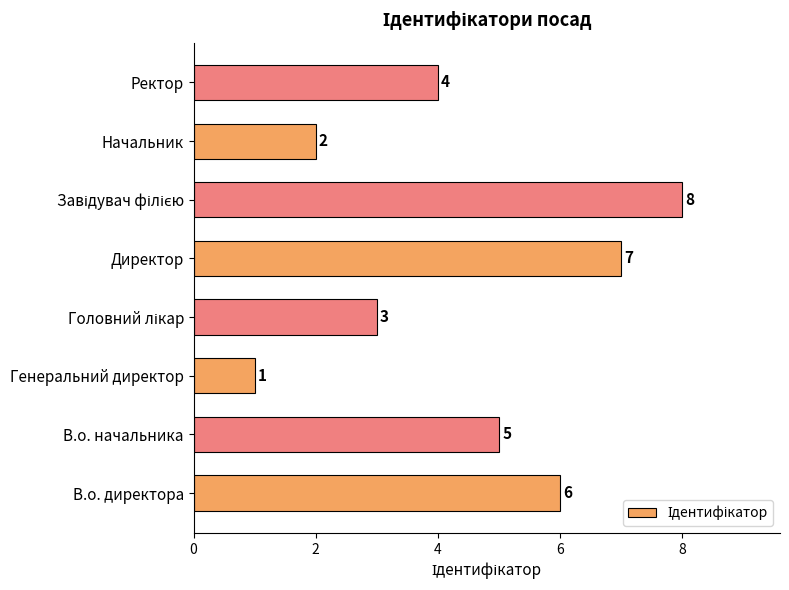

What is the difference between the second highest and minimum values?

6